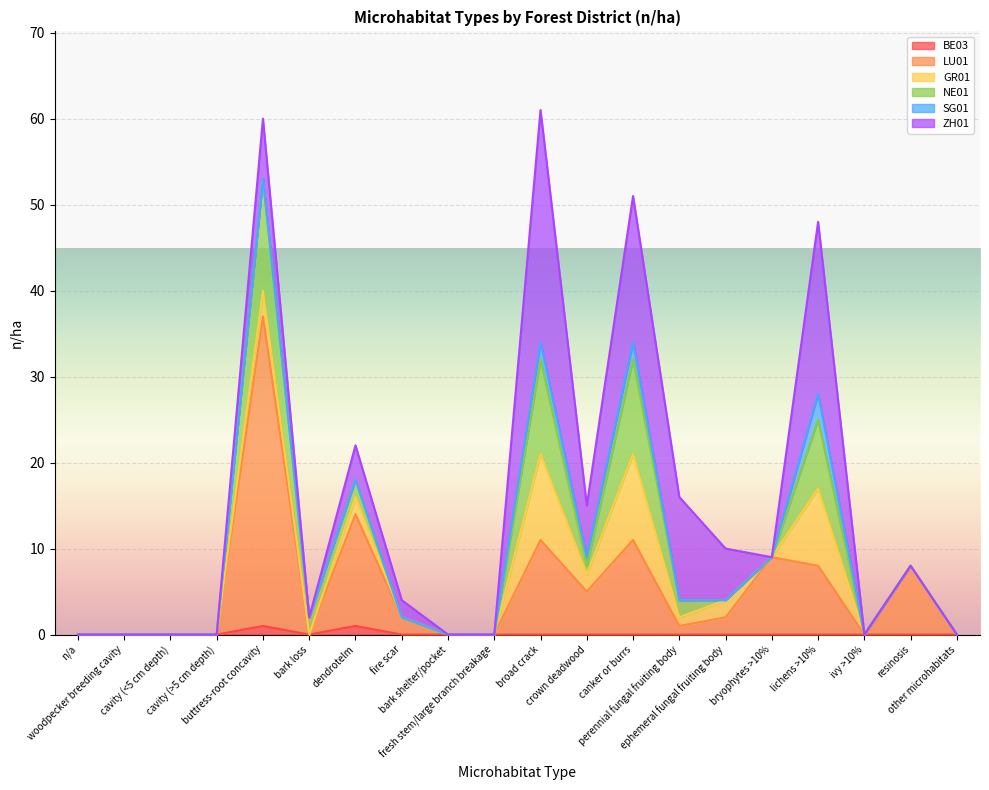

How many lines are shown in the chart?

6